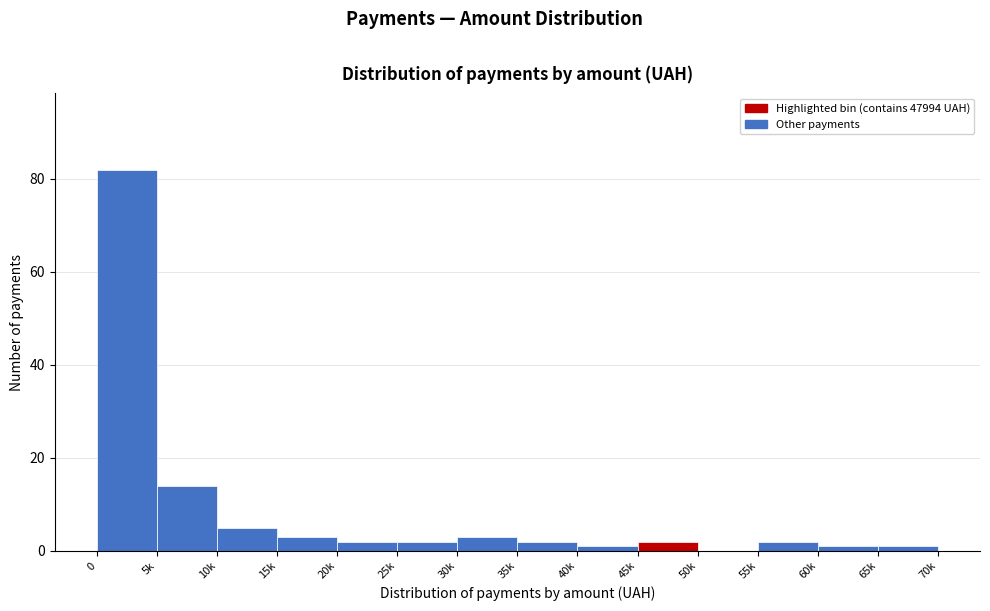

Reading right to left, list all the values displayed in this chart.

65k=1	60k=1	55k=2	50k=0	45k=2	40k=1	35k=2	30k=3	25k=2	20k=2	15k=3	10k=5	5k=14	0=82